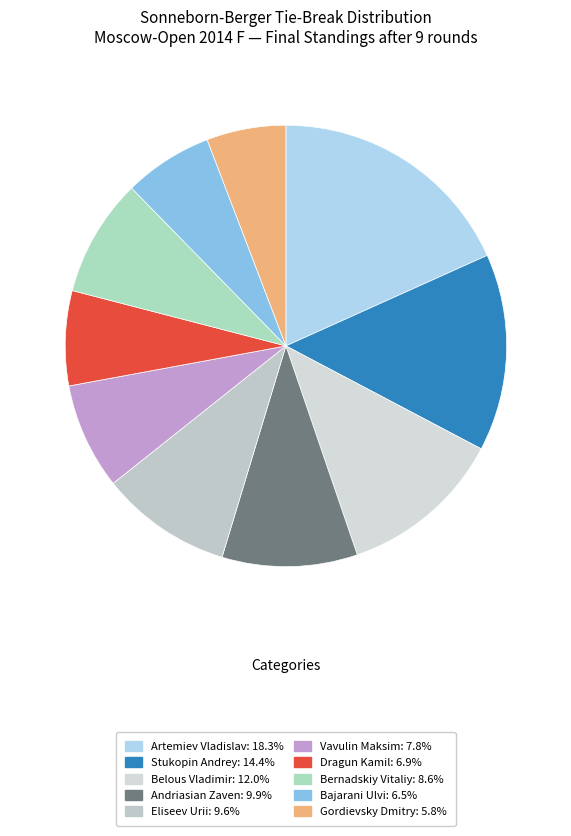

Which slice is the smallest?

Gordievsky Dmitry